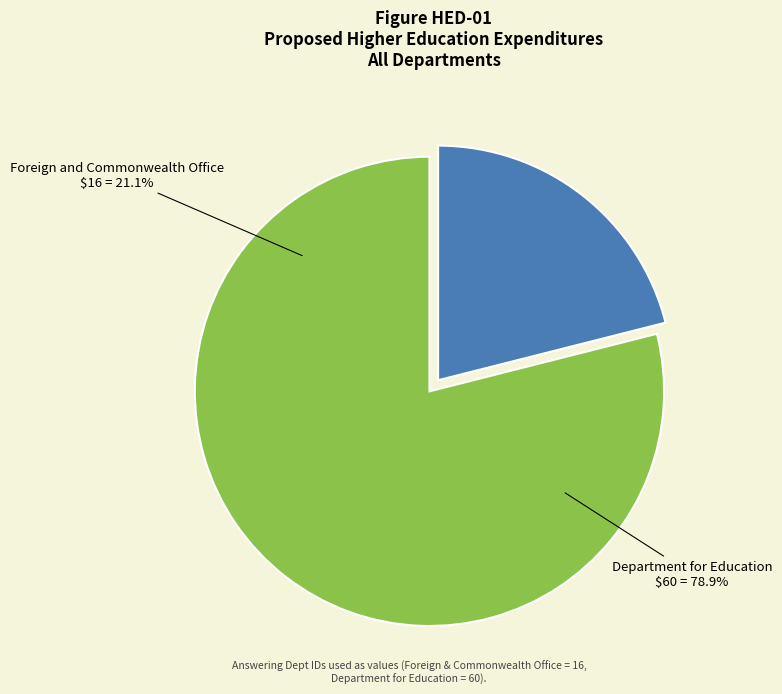

What percentage is the Department for Education slice, to the nearest percent?

79%